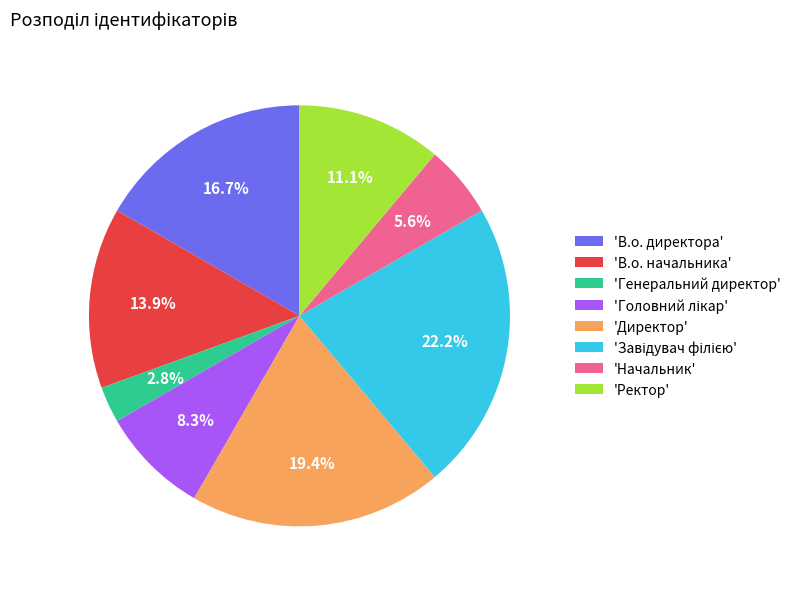

Is there any slice that represents more than half of the pie?

No